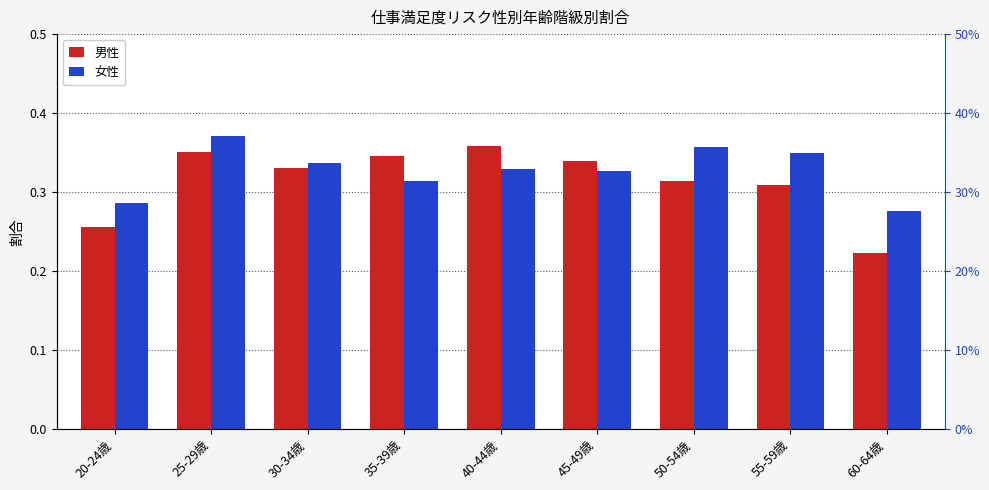

What is the lowest value of the 女性 series?

0.3